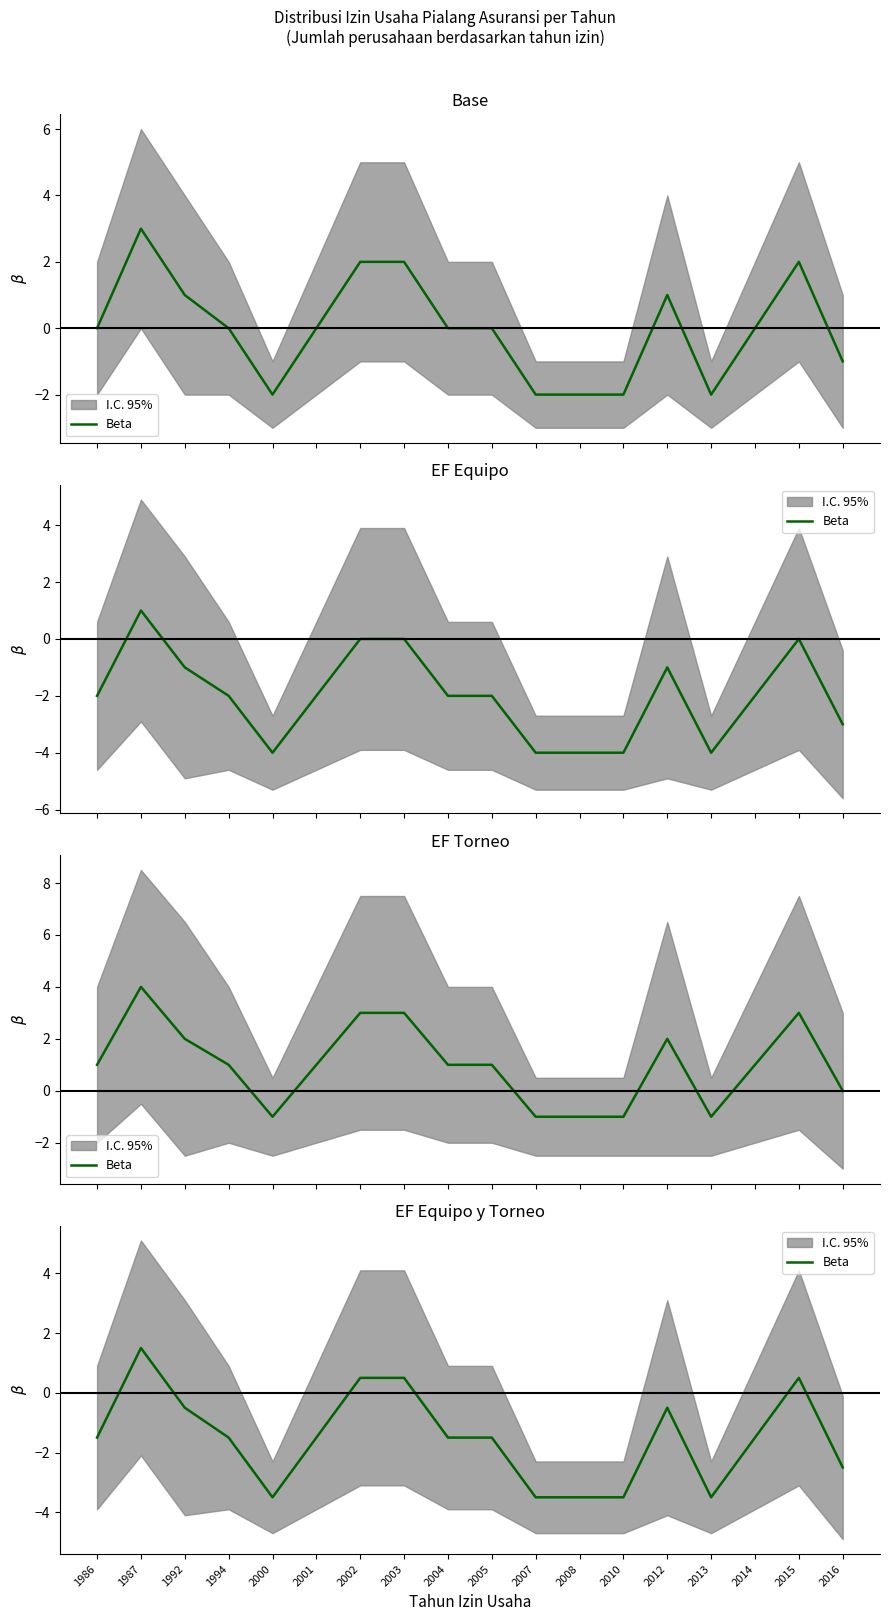

At which label is the value closest to -1?

1986